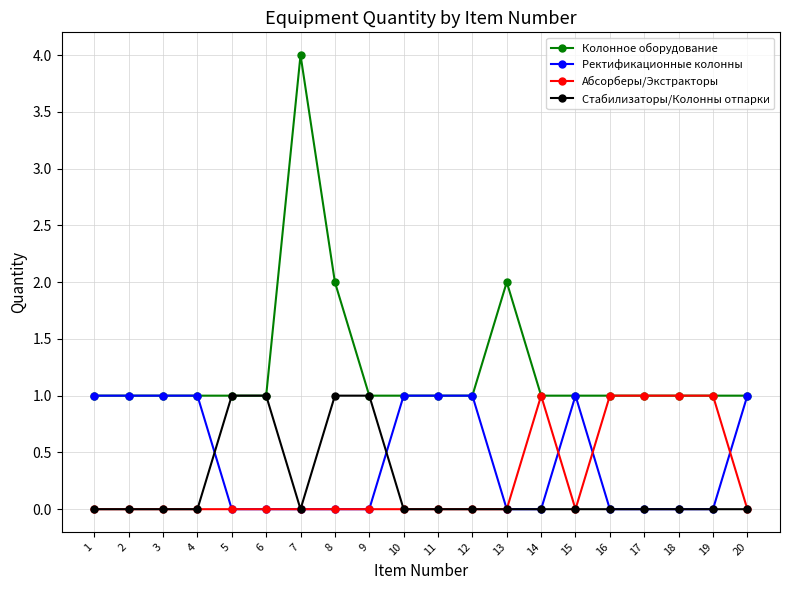

Where do Стабилизаторы/Колонны отпарки and Ректификационные колонны first cross each other?

4 and 5